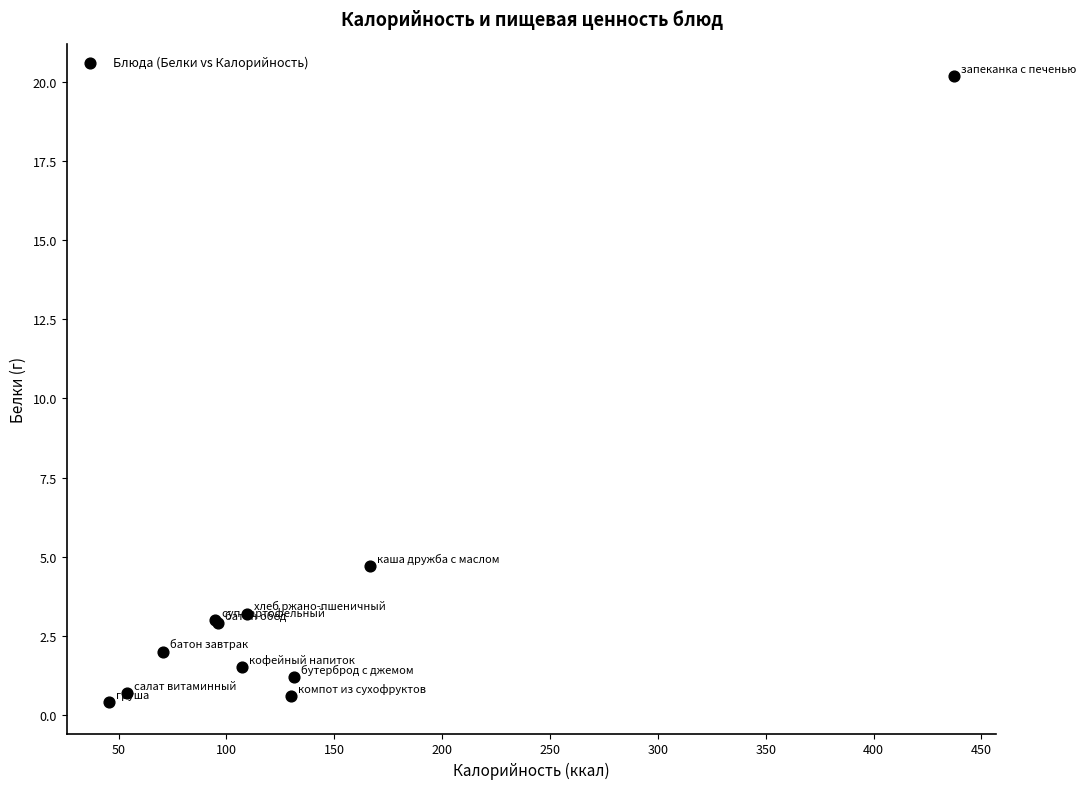

What Y value in the scatter plot is closest to 10?

4.7